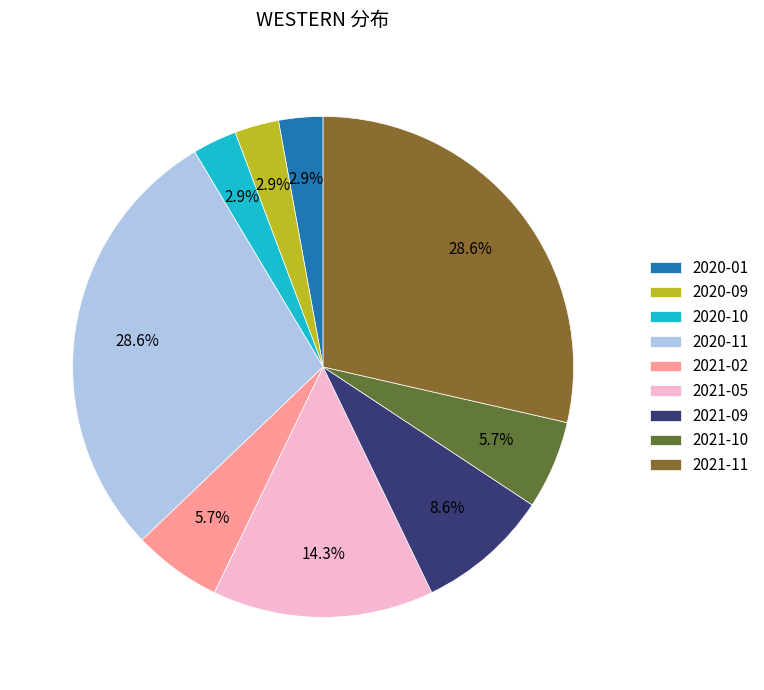

Between 2021-11 and 2020-10, which is larger?

2021-11